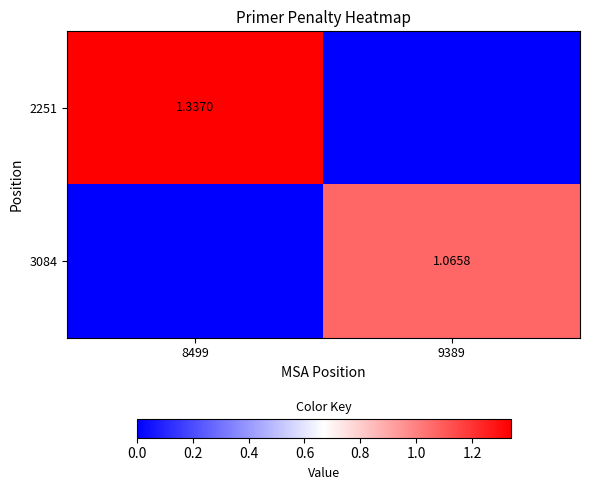

What is the total value across all series at 8499?

1.3